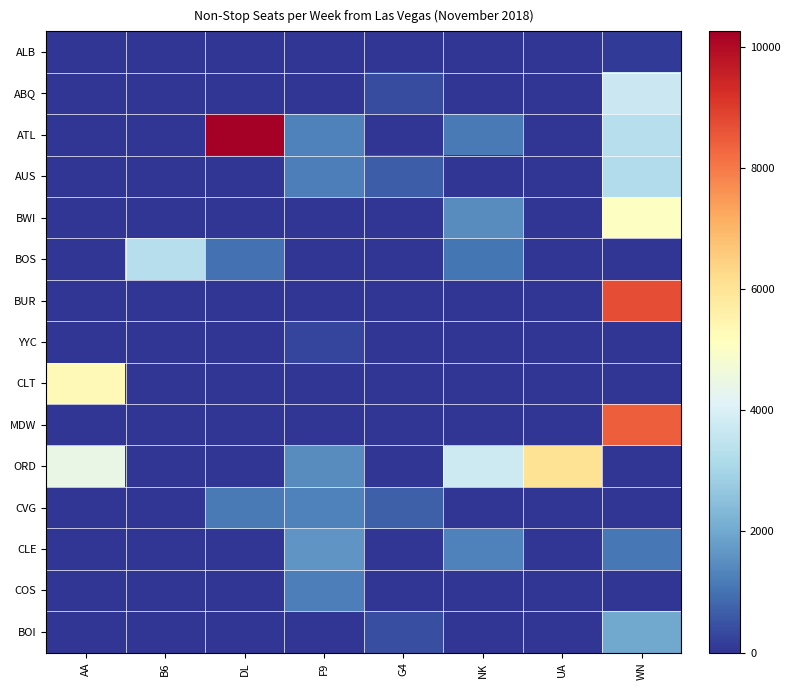

Which series has the widest spread of values?

ATL